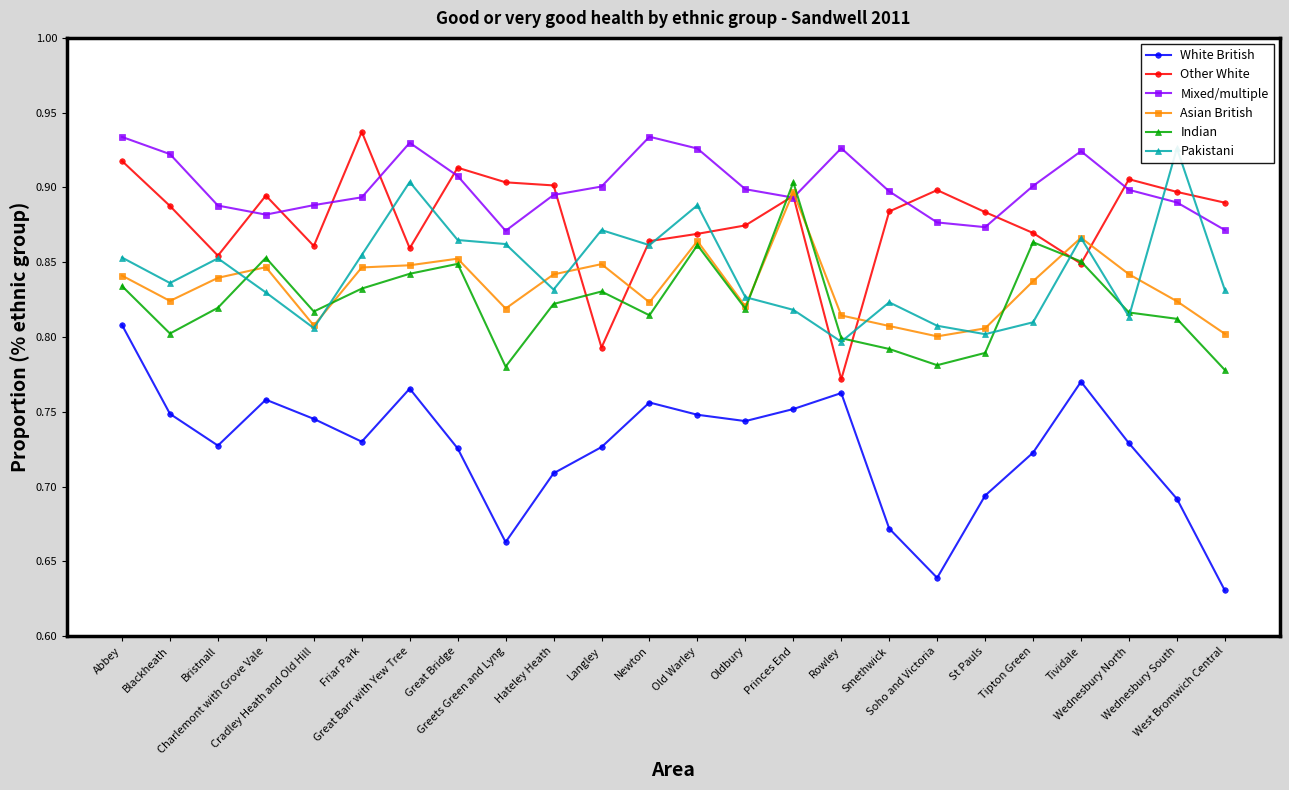

At which label is Other White closest to 0?

Rowley